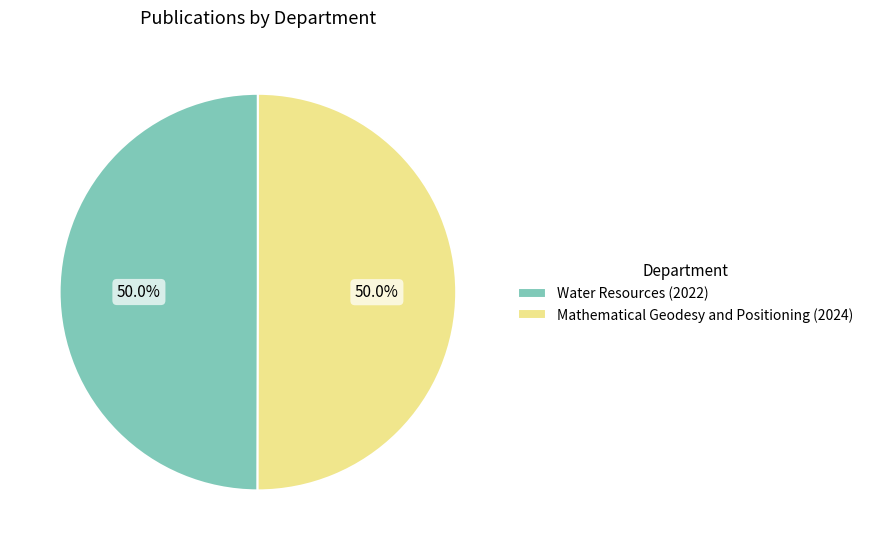

Approximately how many times larger is the value at Mathematical Geodesy and Positioning (2024) compared to Water Resources (2022)?

1.0